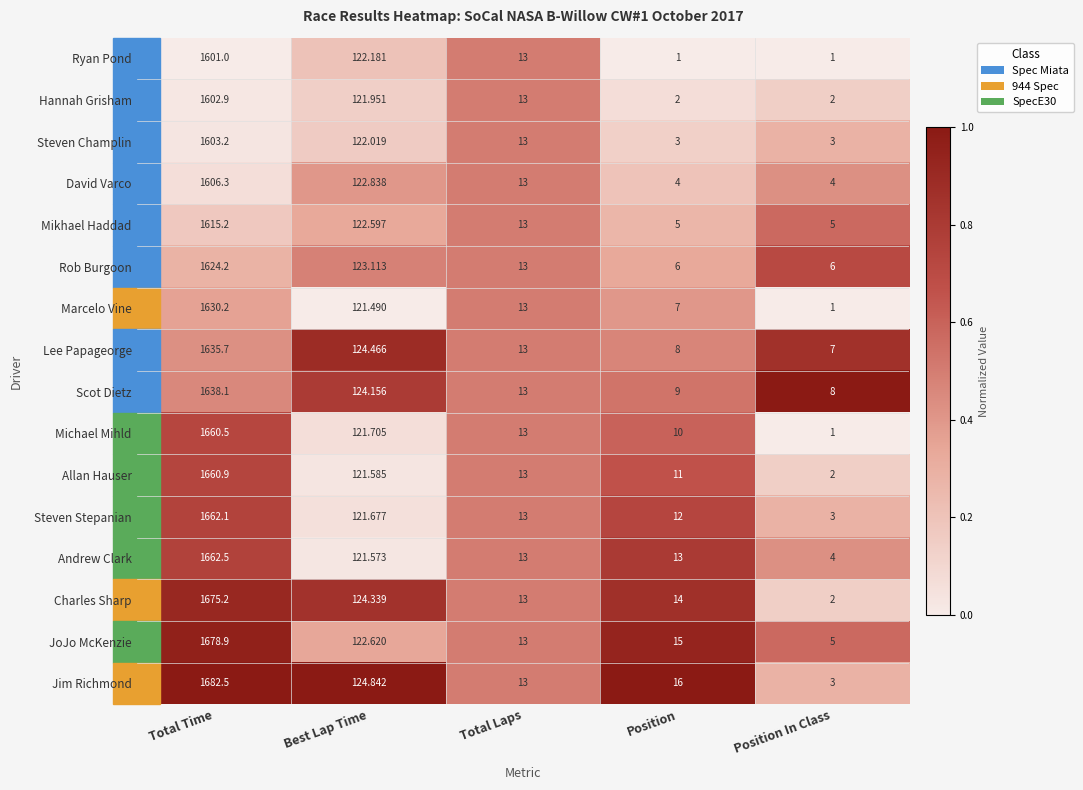

At which category is the sum across all series the highest?

Total Time